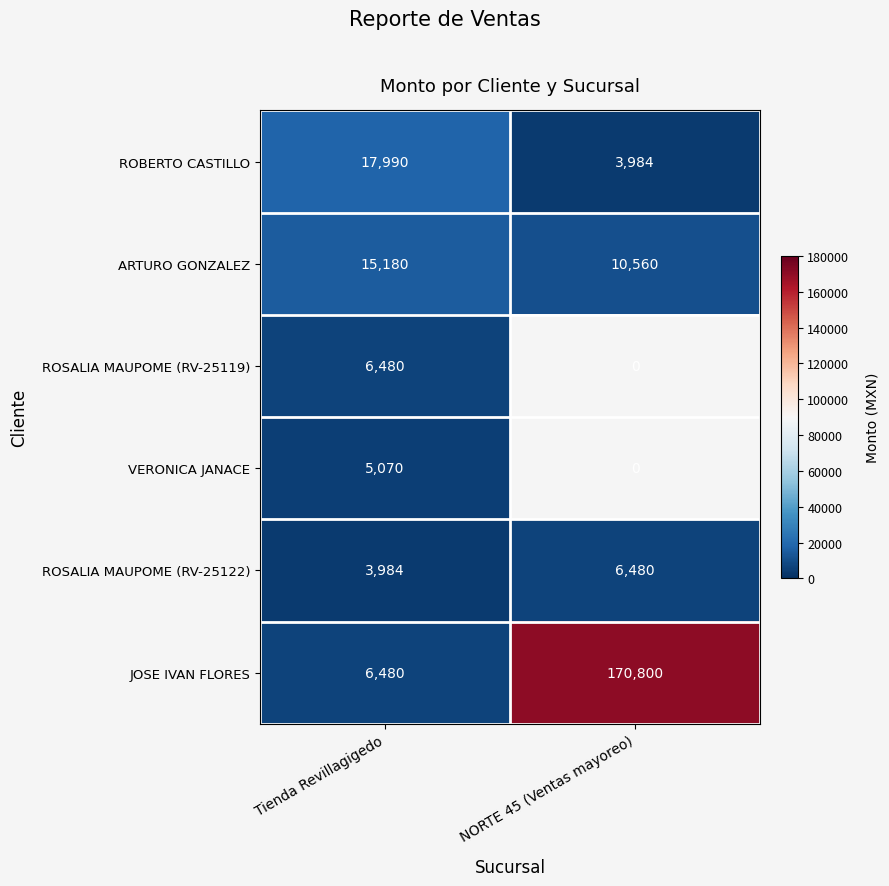

Is the value of ROBERTO CASTILLO at Tienda Revillagigedo greater than the value of ARTURO GONZALEZ at NORTE 45 (Ventas mayoreo)?

Yes